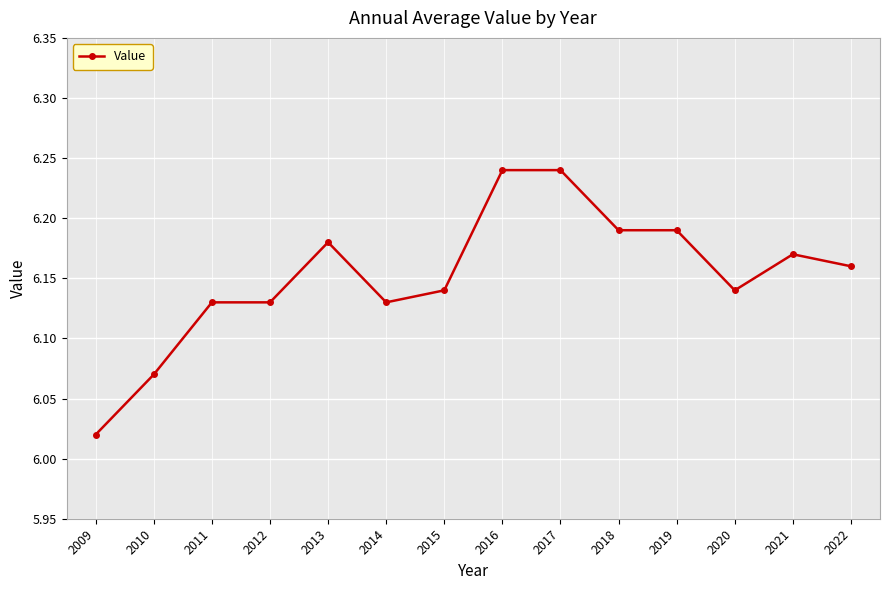

How many series are shown in this chart?

1